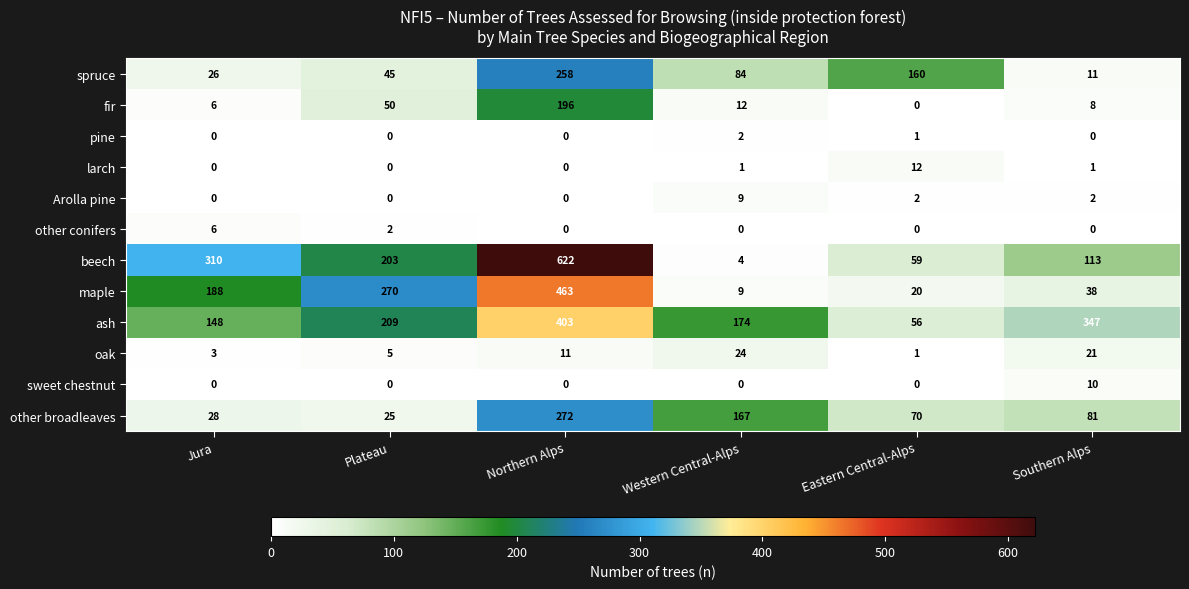

Rank the series by their maximum value, from highest to lowest.

beech, maple, ash, other broadleaves, spruce, fir, oak, larch, sweet chestnut, Arolla pine, other conifers, pine